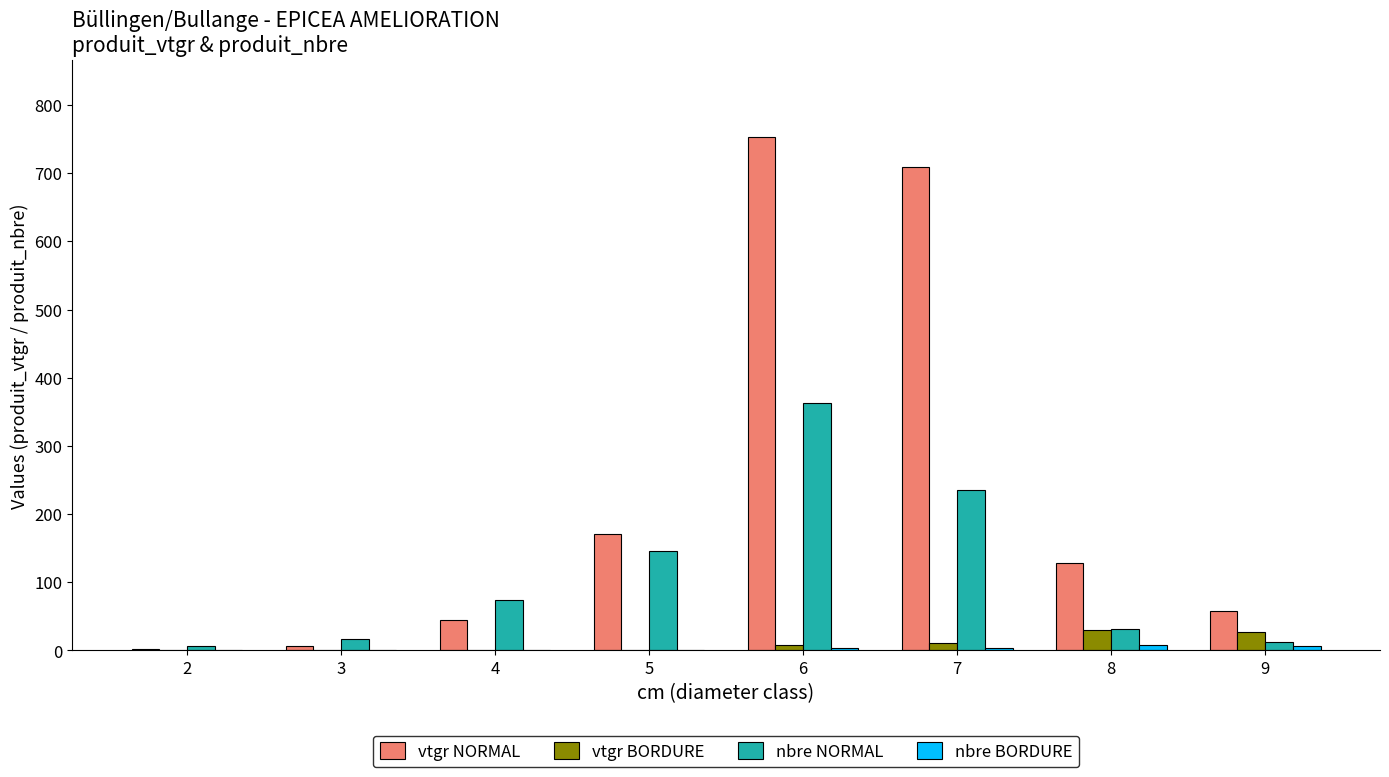

What is the sum of all nbre NORMAL values?

885.0